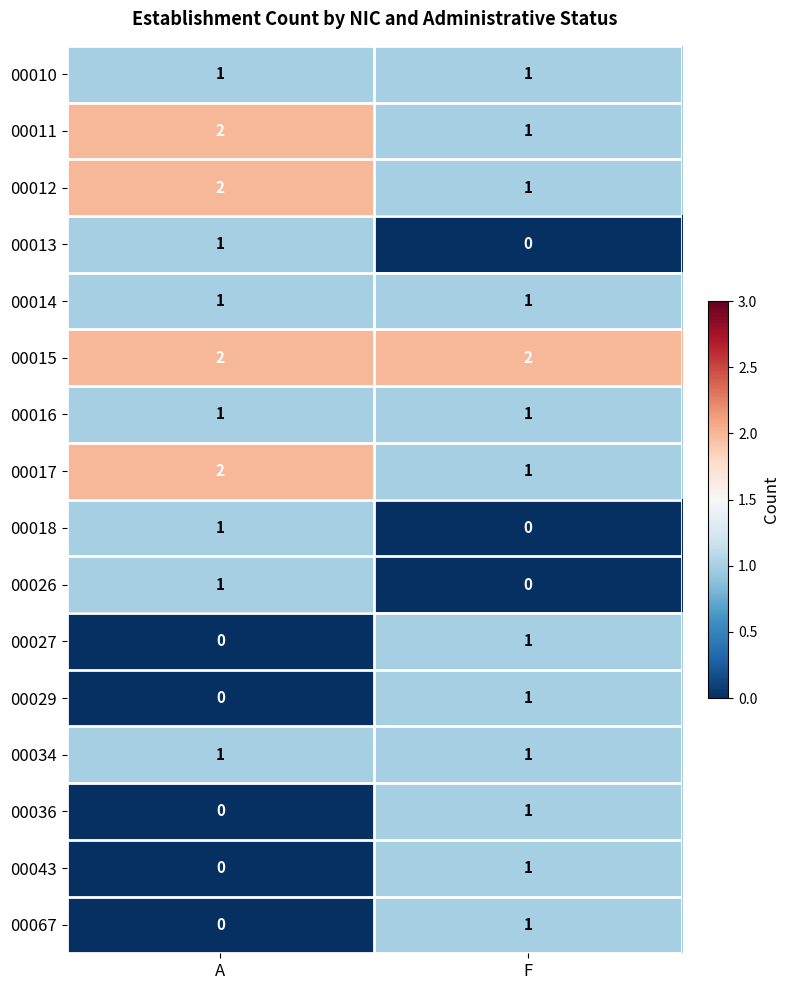

True or false: 00015 has a value of 2 at A.

True